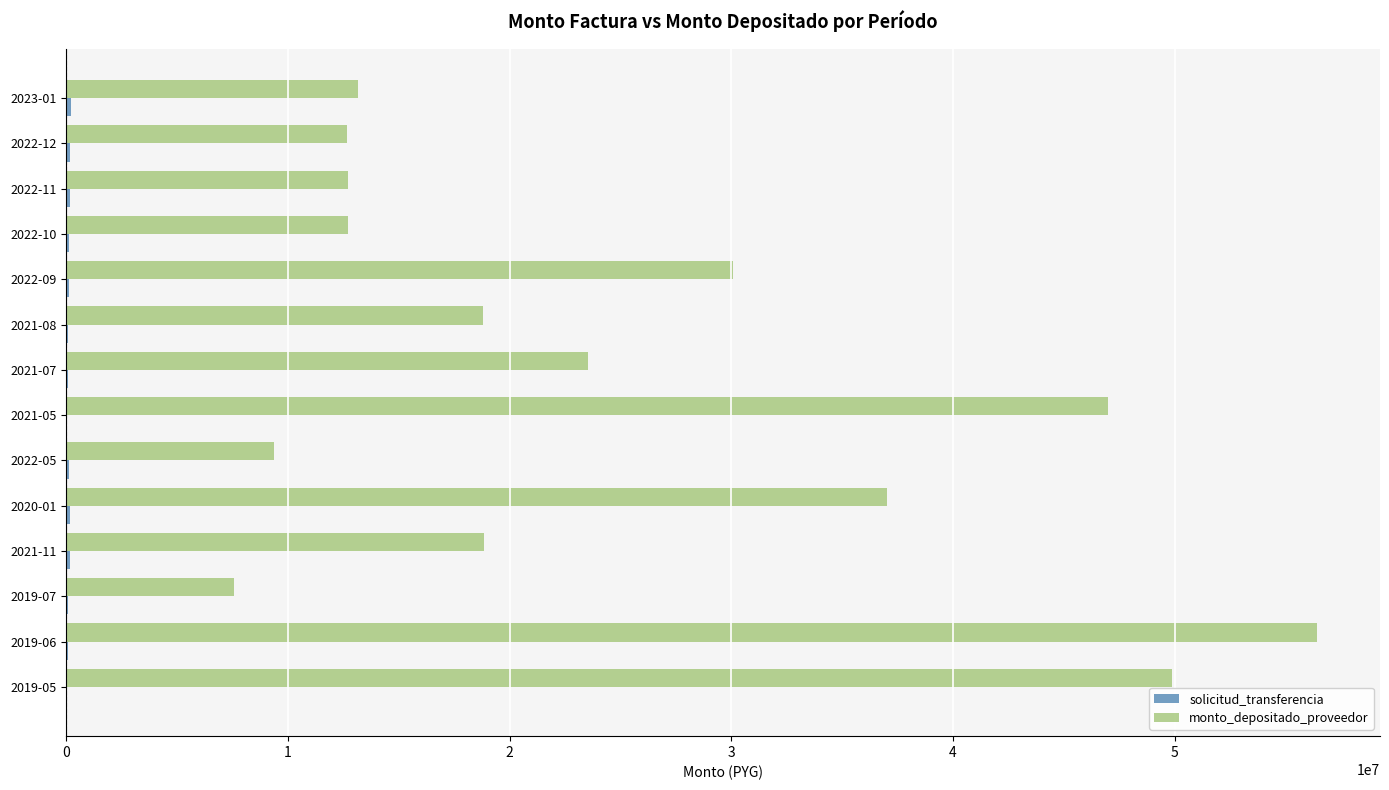

Between 2019-07 and 2019-05, which series saw the biggest shift?

monto_depositado_proveedor